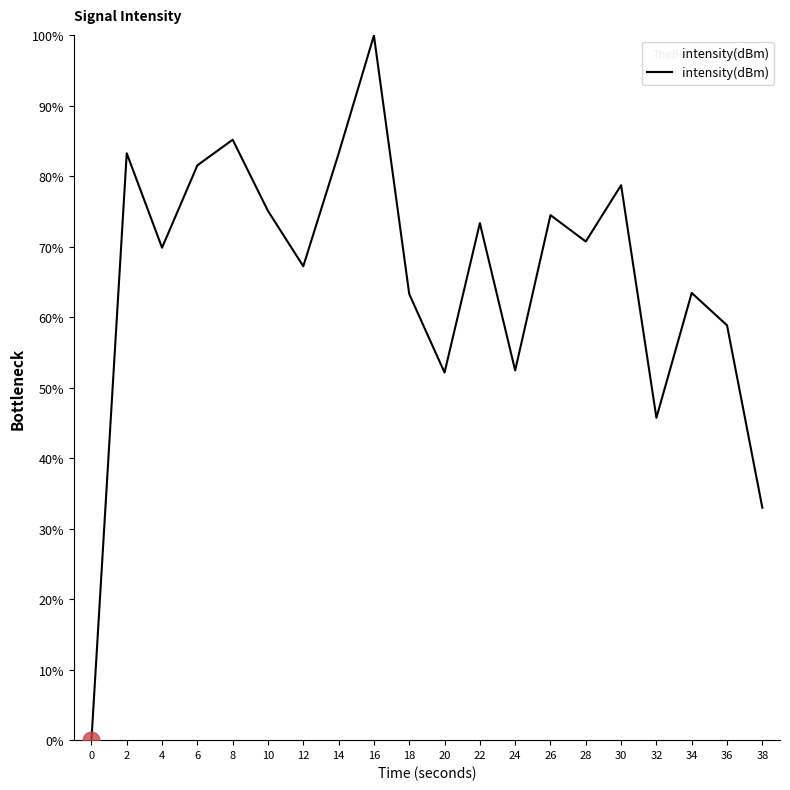

Between 30 and 12, which is larger?

30